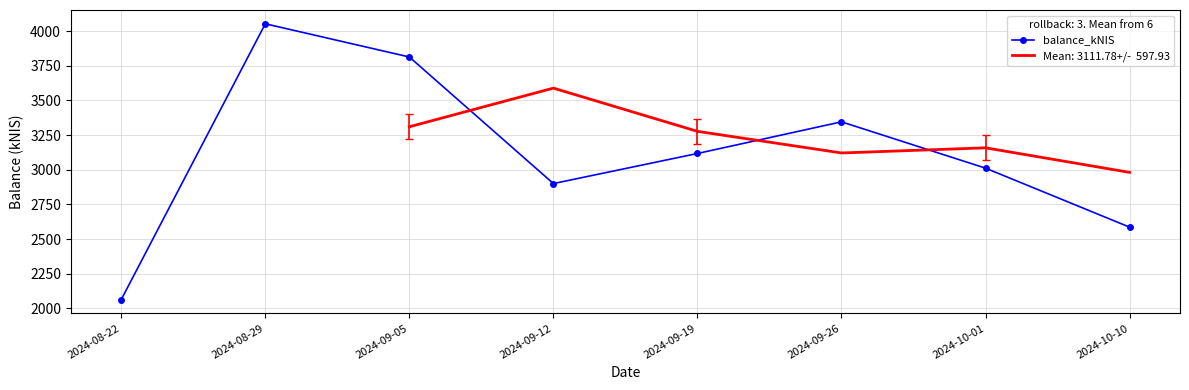

Reading left to right, extract all data points from this chart.

2024-08-22=2064.6	2024-08-29=4053.0	2024-09-05=3813.6	2024-09-12=2900.8	2024-09-19=3117.8	2024-09-26=3346.0	2024-10-01=3011.9	2024-10-10=2586.6